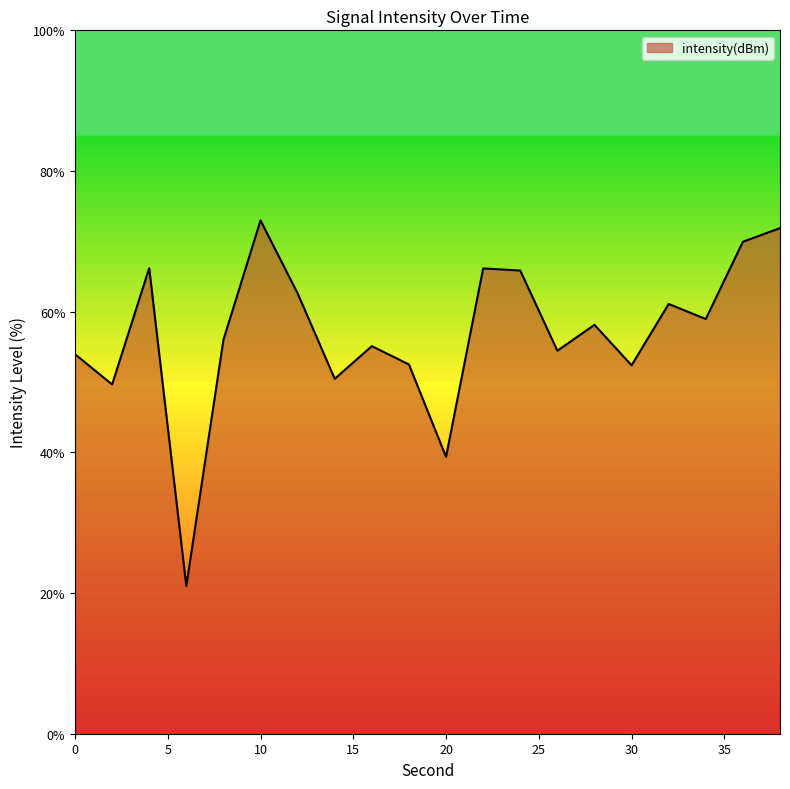

What is the maximum value shown in the chart?

73.0